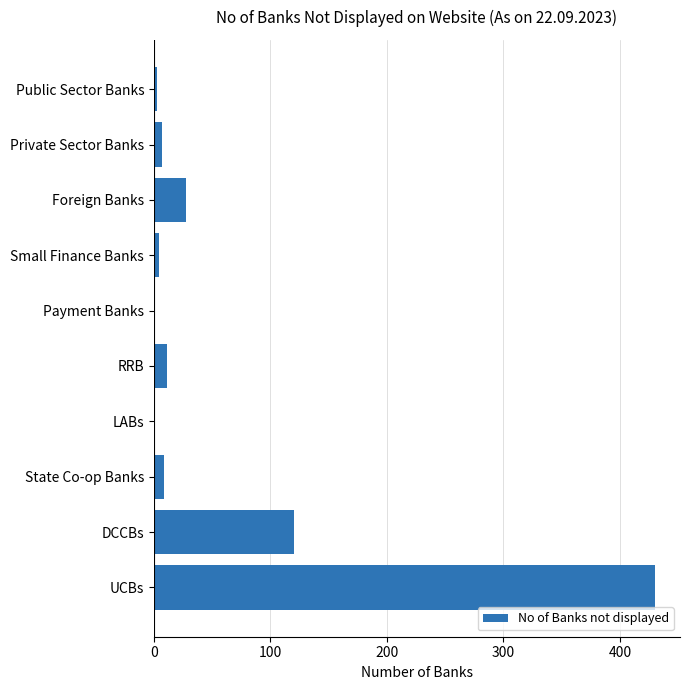

True or false: the data shows 28 at Foreign Banks.

True